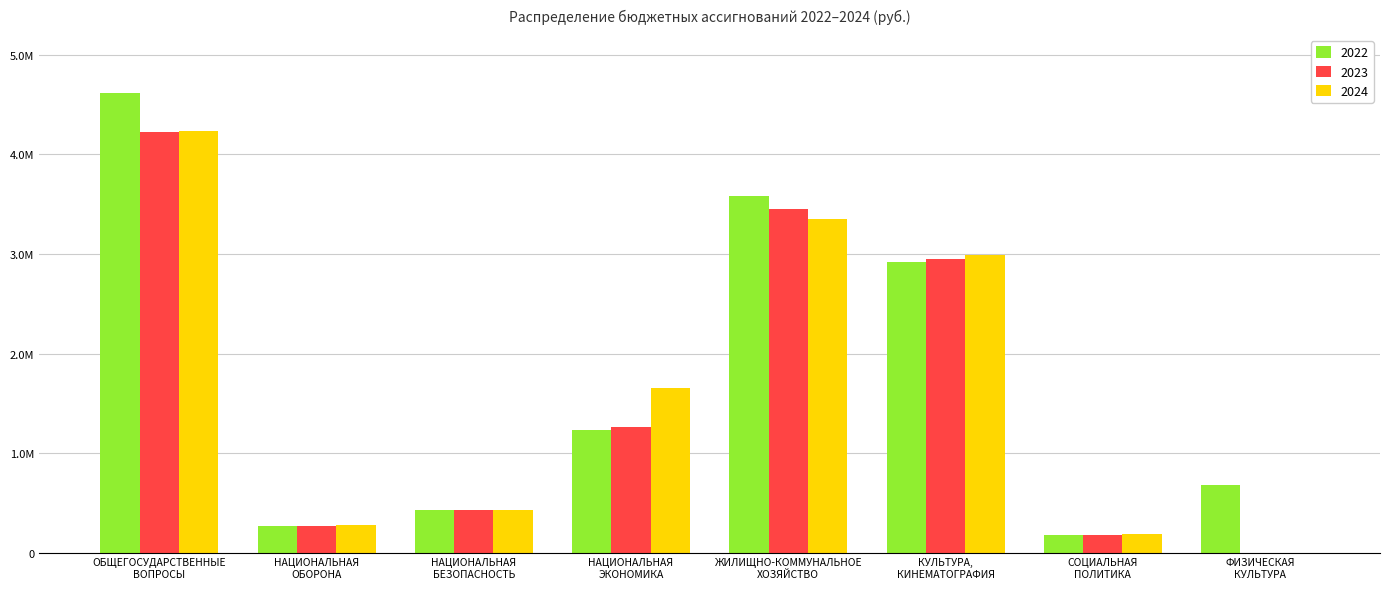

What are all the series names shown in the legend?

2022, 2023, 2024